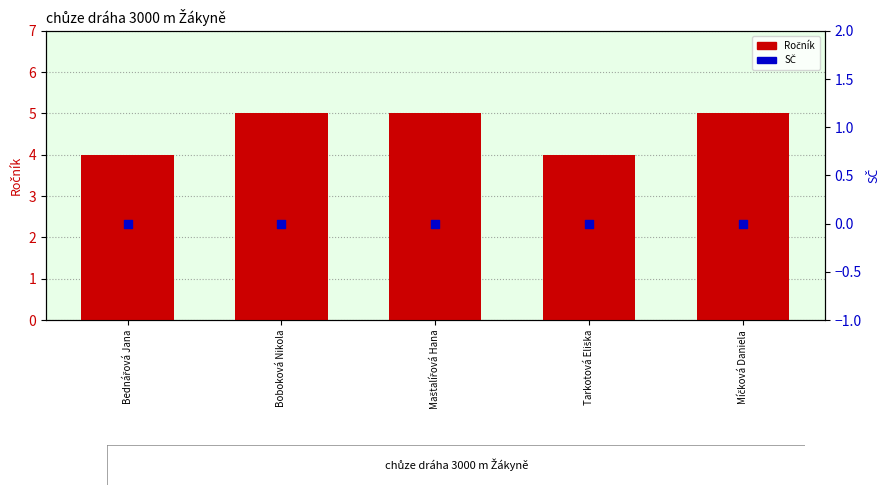

Which series has the largest Y range (max minus min)?

Ročník